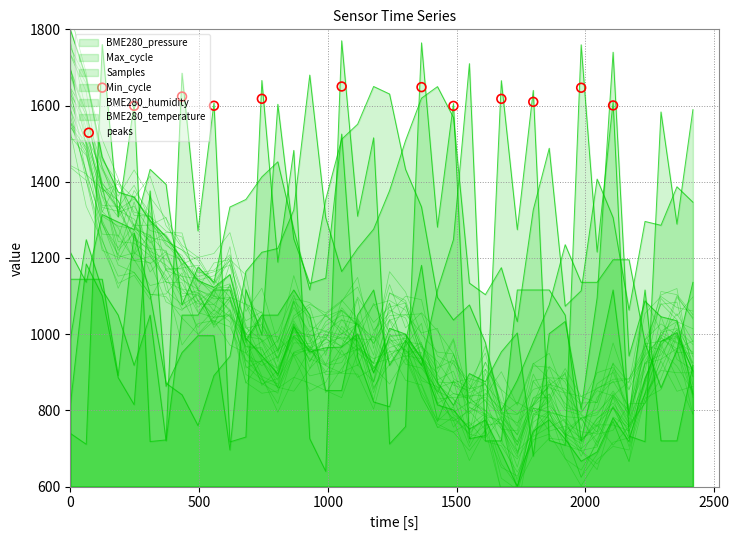

Is the value of Min_cycle at 18 greater than the value of Max_cycle at 28?

No